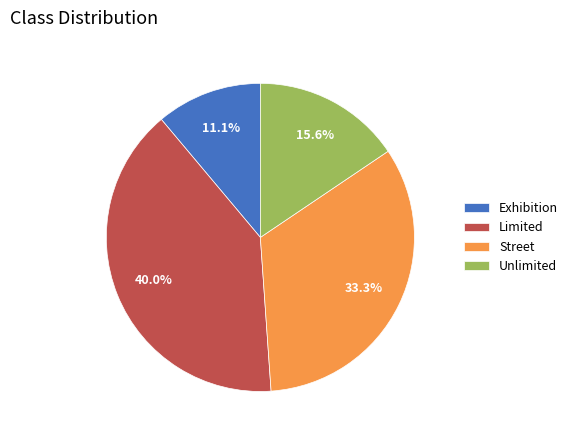

What is the smallest slice in the pie chart?

Exhibition